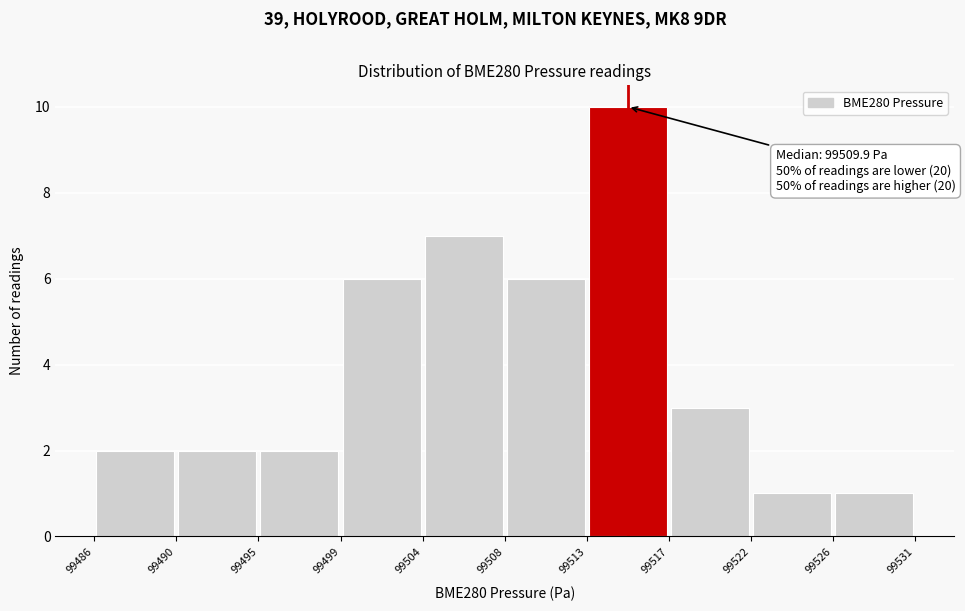

Over which range of the x-axis is the bar tallest?

99513 to 99517